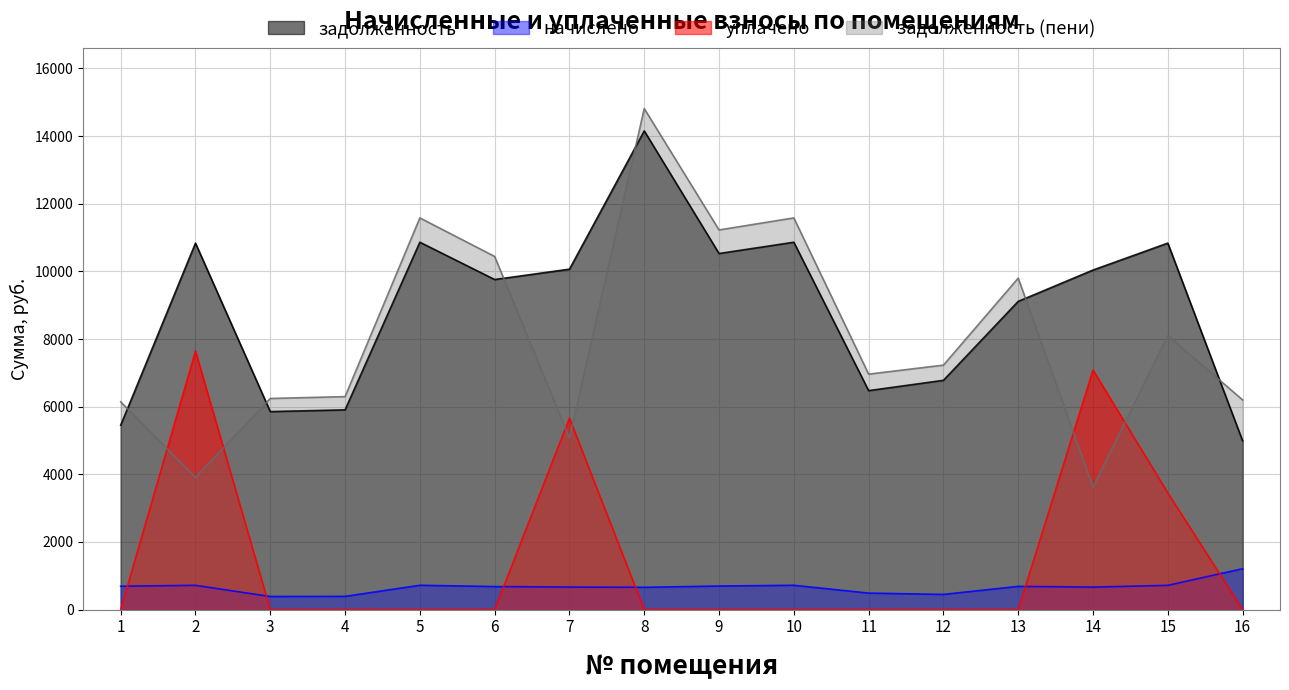

At which label is задолженность closest to 9572?

6